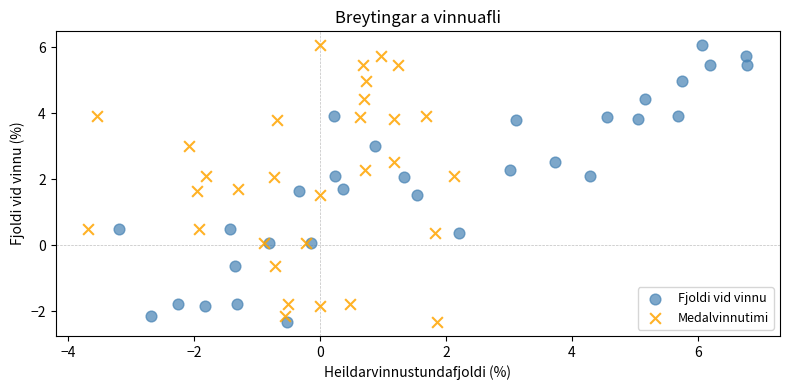

What are all the series names shown in the legend?

Fjoldi vid vinnu, Medalvinnutimi